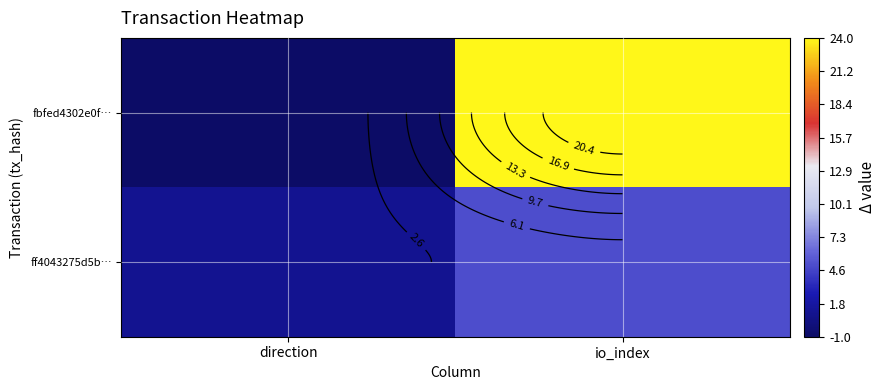

The value of fbfed4302e0f… at io_index is 24. True or false?

True